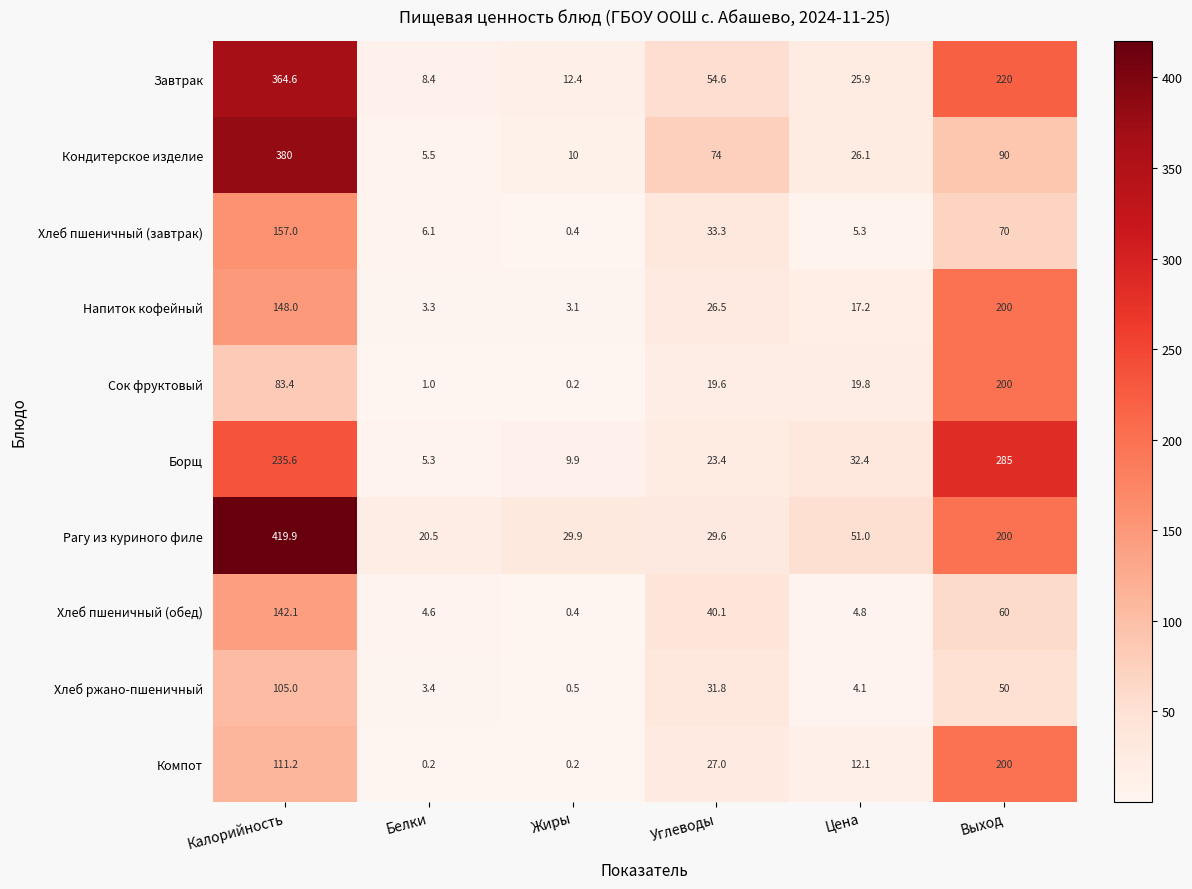

The Завтрак series shows 375.9 at Выход. True or false?

False